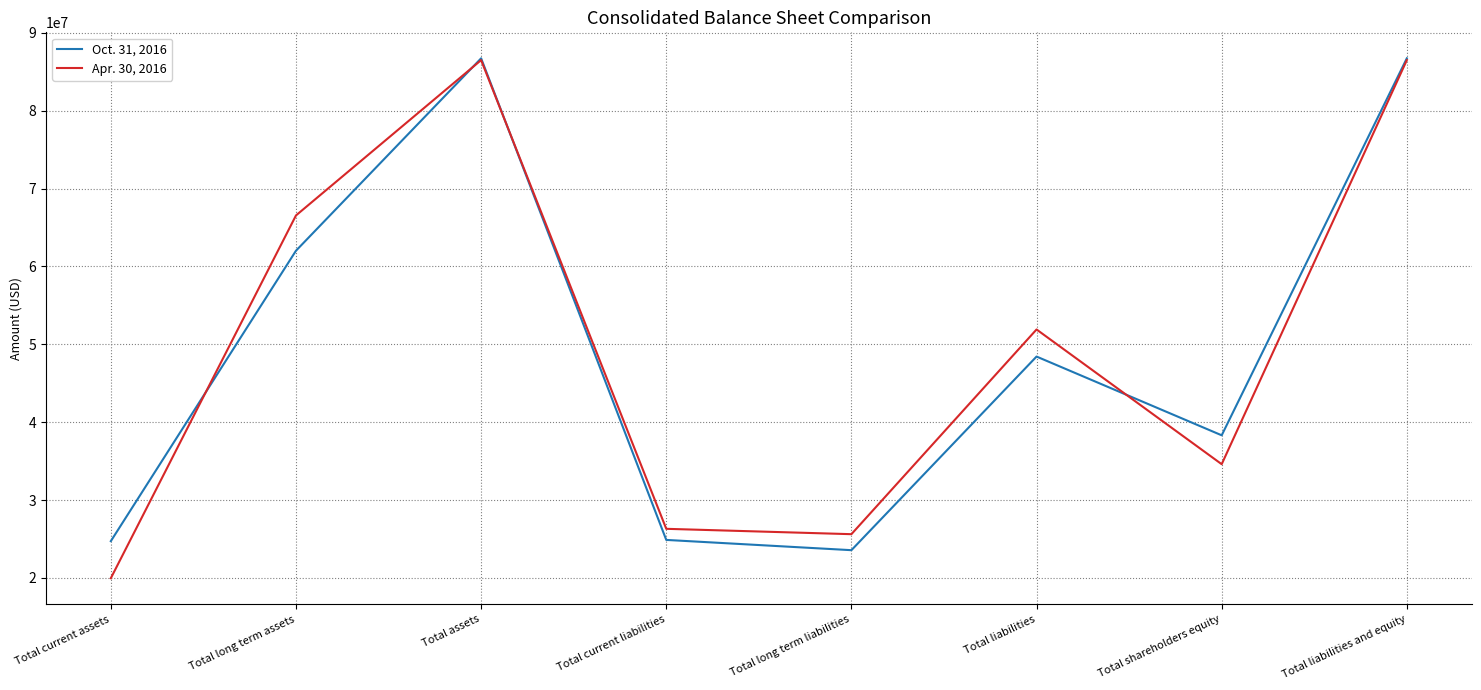

Count the number of categories in the chart.

8